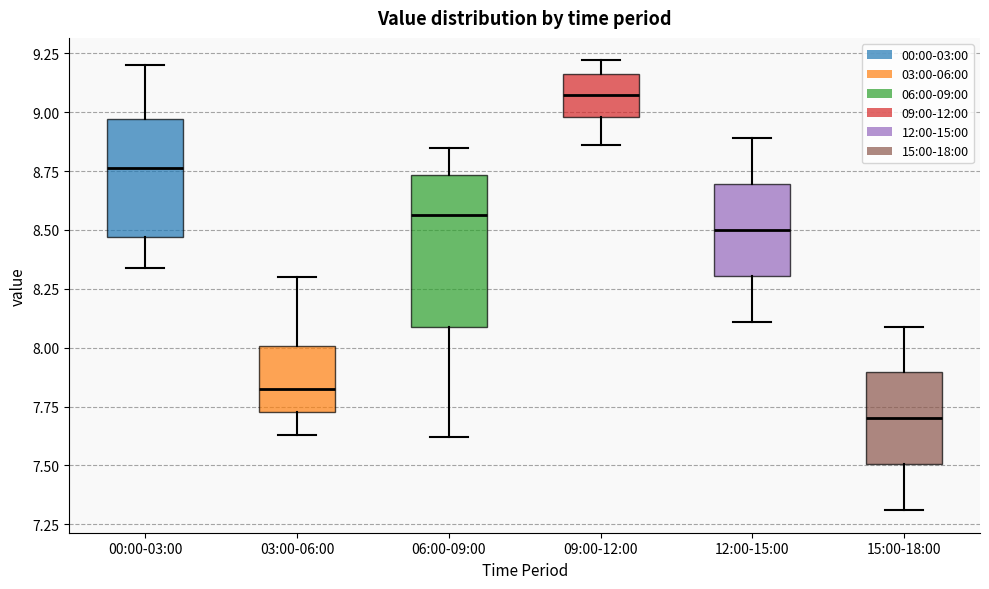

Where is the lower edge of the box for 00:00-03:00 on the y-axis? The values are not printed on the chart, so give them approximately, as read against the axis.

8.45